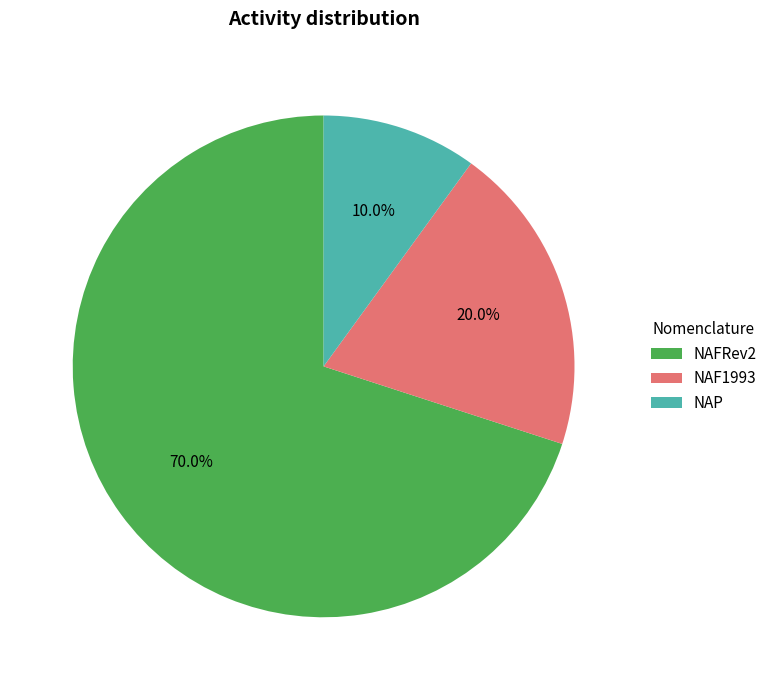

To the nearest percent, what percentage of the pie is NAP?

10%